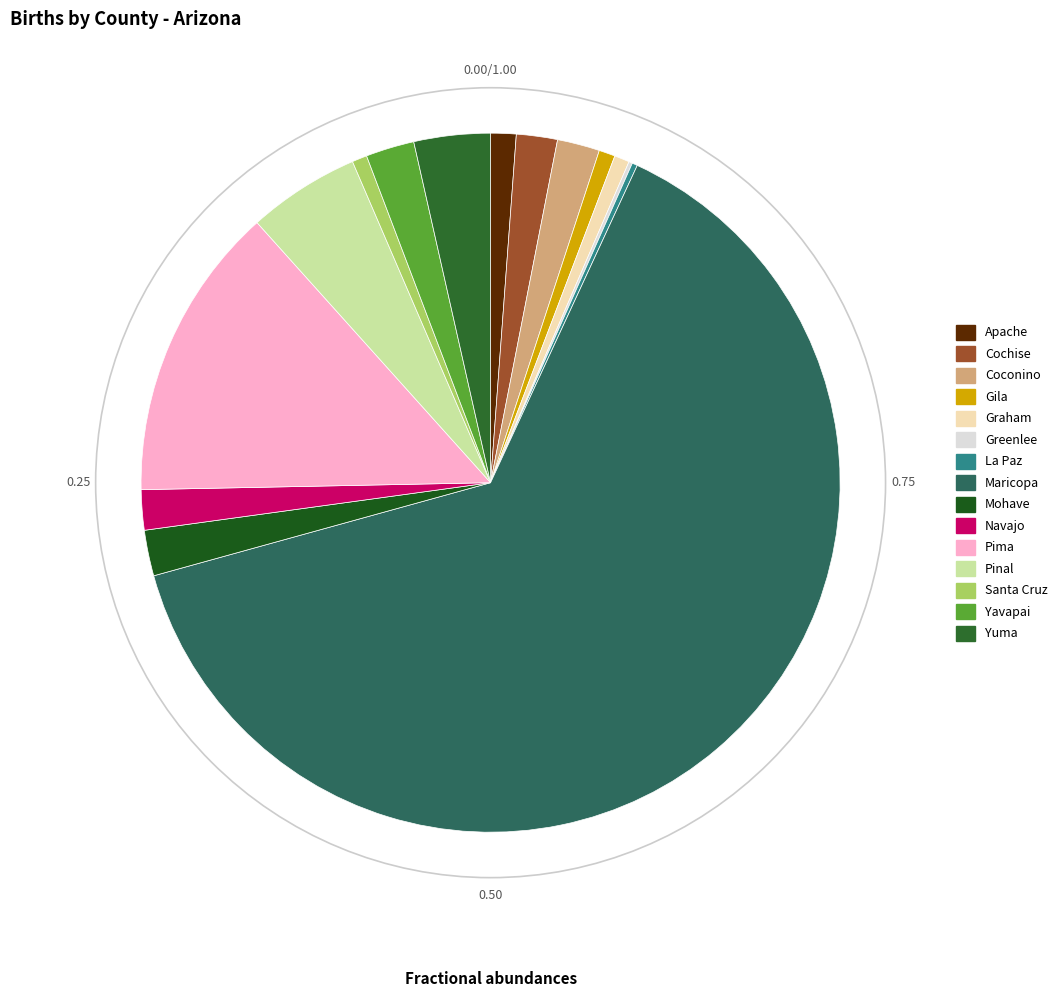

Does Mohave account for over 50% of the chart?

No